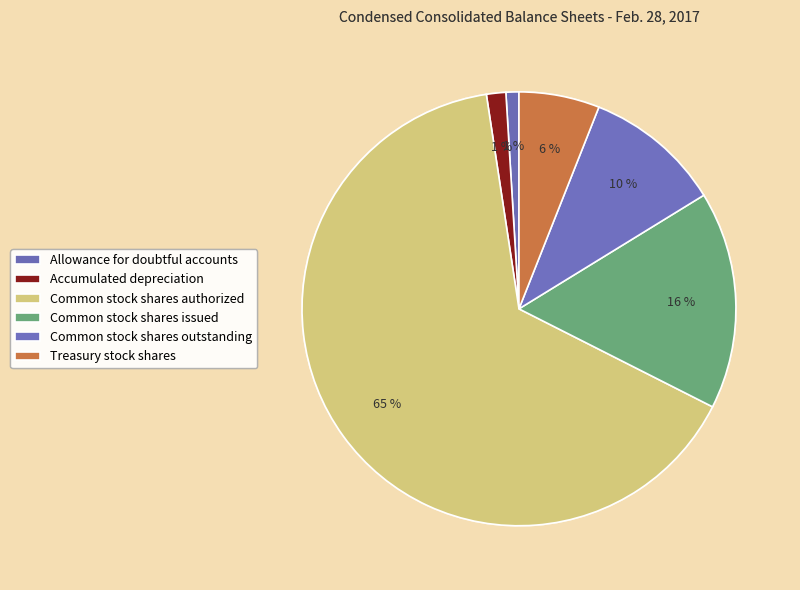

The Treasury stock shares slice represents 1% of the pie. True or false?

False